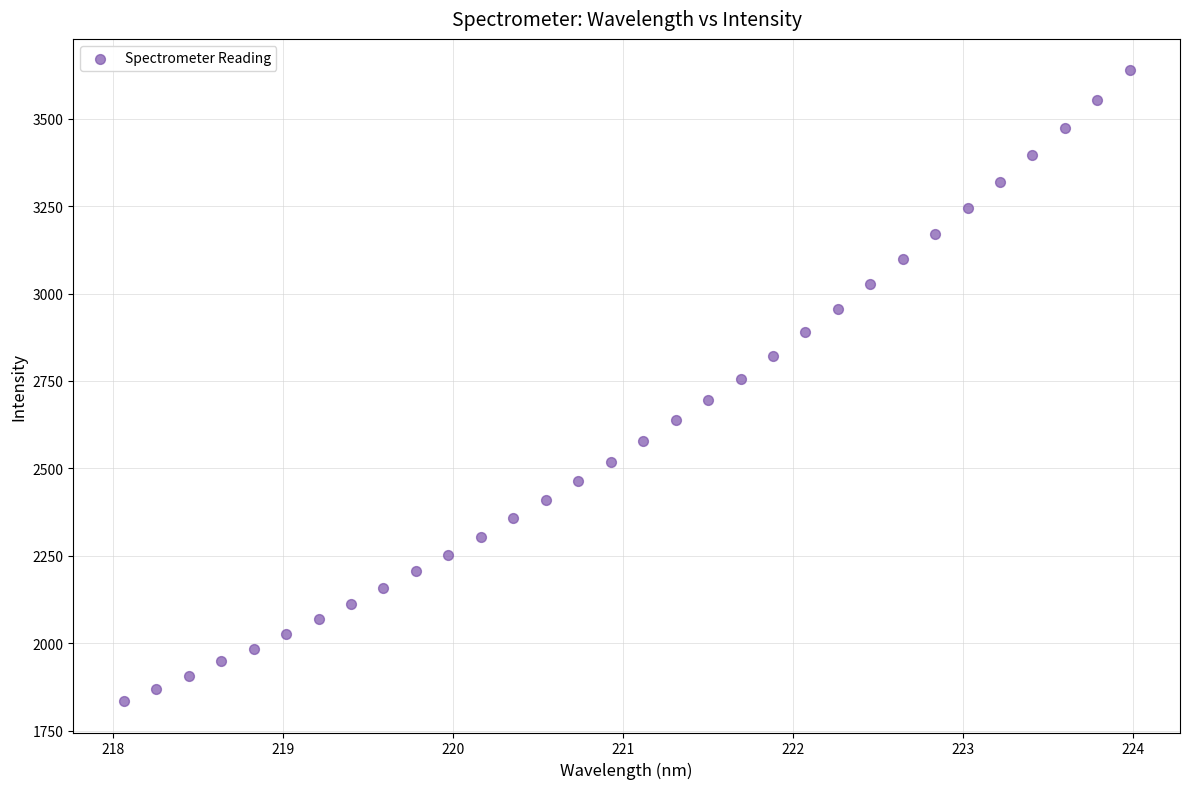

What is the range of Y values (max minus min)?

1802.6